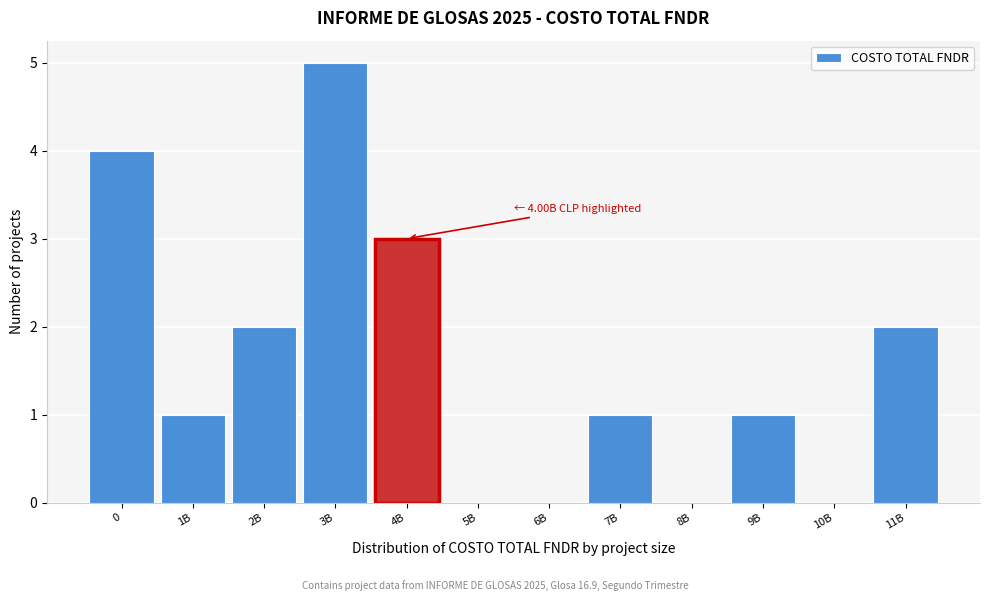

Reading left to right, transcribe all the data shown in this chart.

0=4	1B=1	2B=2	3B=5	4B=3	5B=0	6B=0	7B=1	8B=0	9B=1	10B=0	11B=2